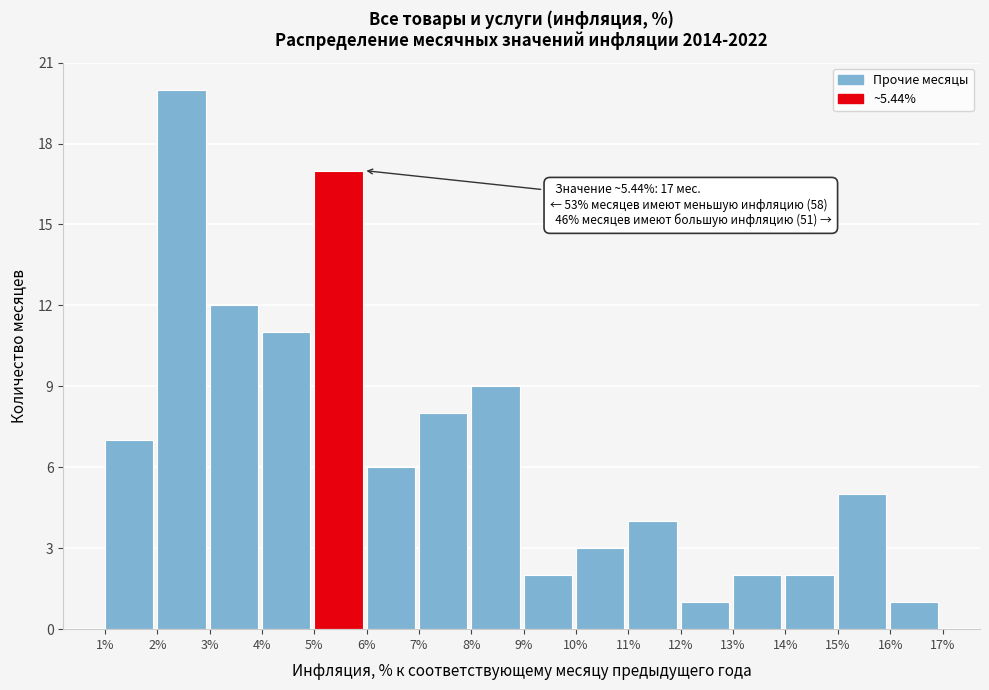

Which range on the x-axis has the tallest bar?

2% to 3%